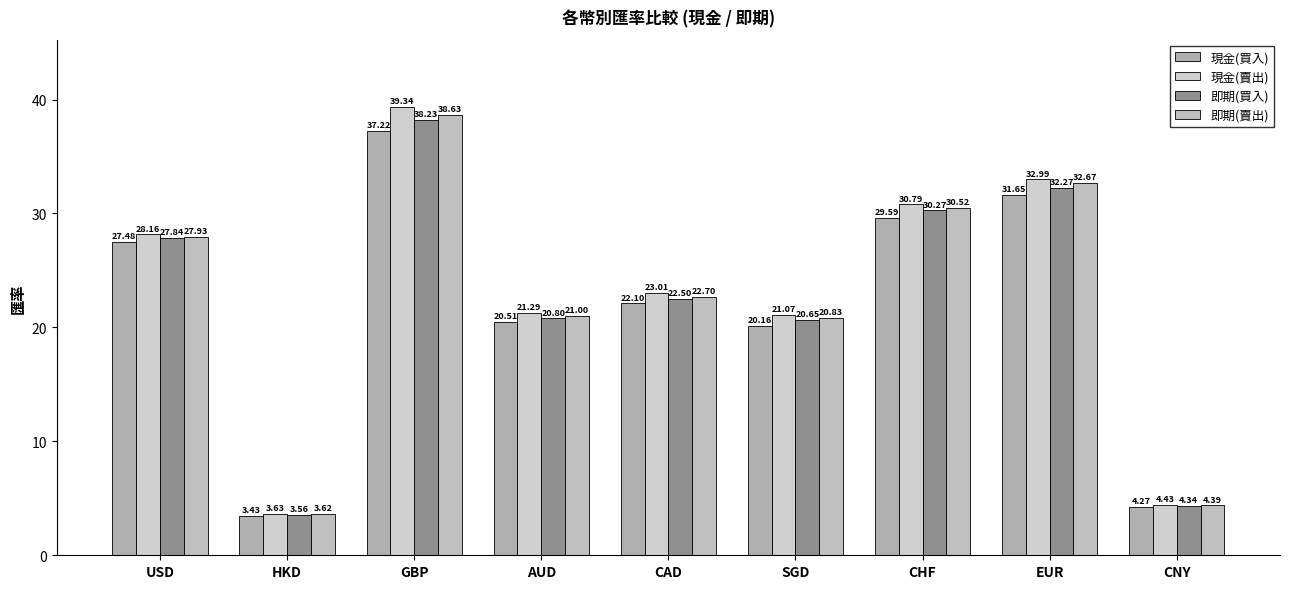

Is the value of 即期(賣出) at CNY greater than the value of 即期(買入) at SGD?

No